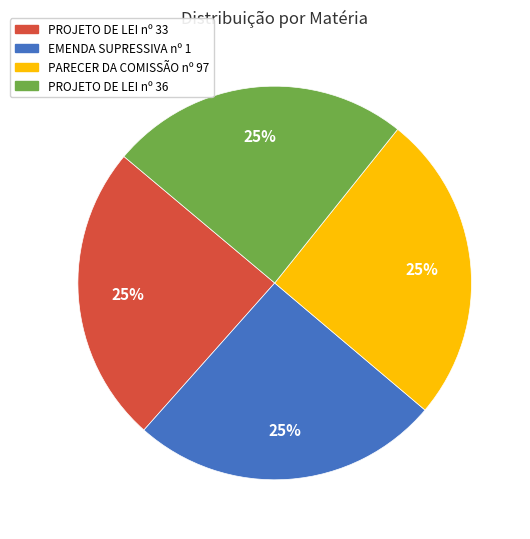

Is it true that PARECER DA COMISSÃO nº 97 is 20% of the pie?

False